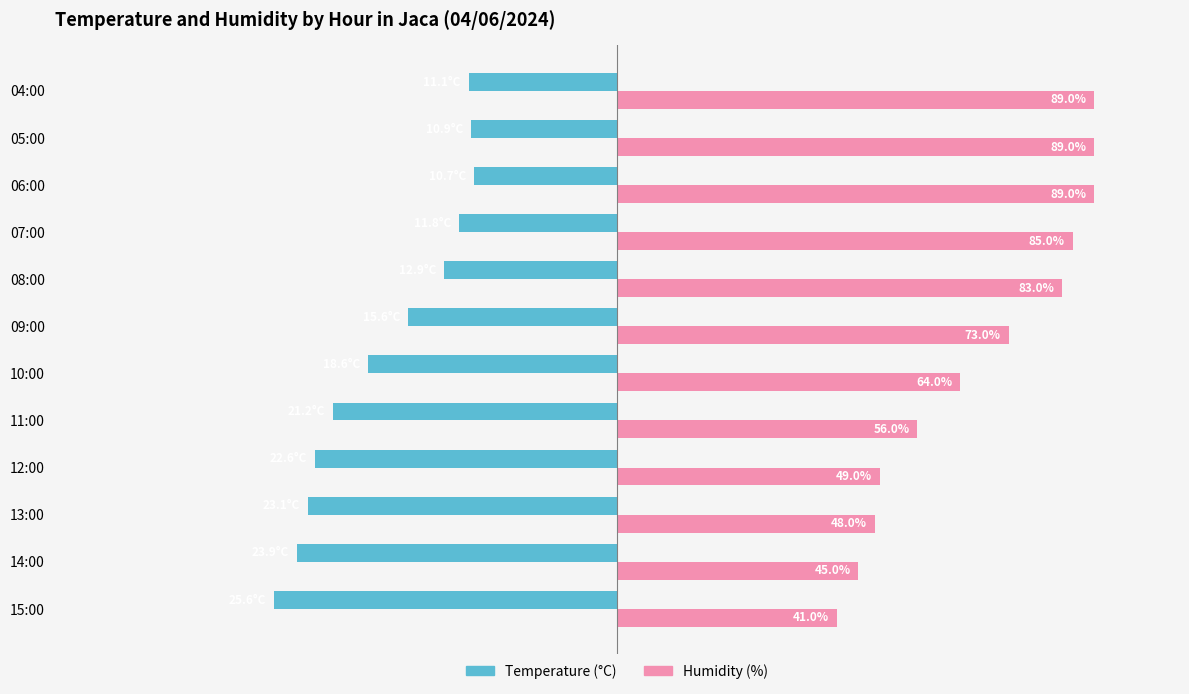

Rank the categories by Temperature (°C) value from lowest to highest.

15:00, 14:00, 13:00, 12:00, 11:00, 10:00, 09:00, 08:00, 07:00, 04:00, 05:00, 06:00